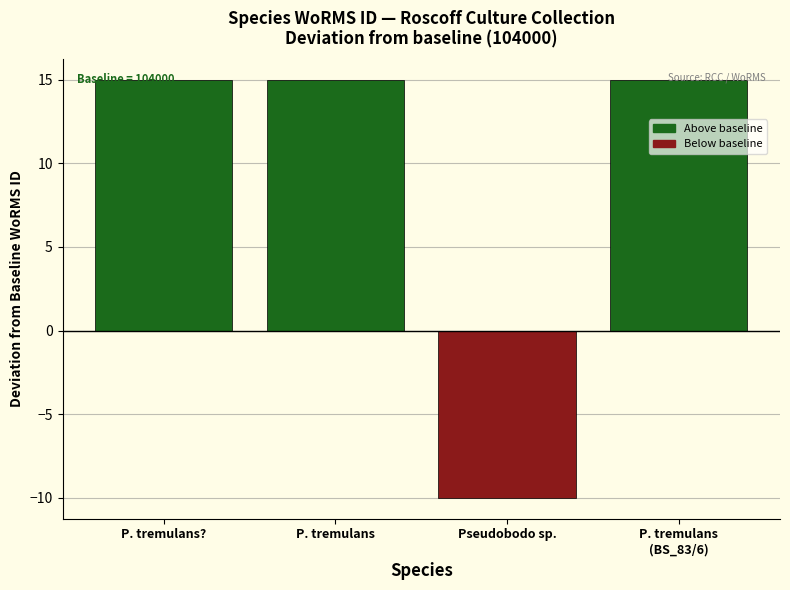

What is the difference between the values at P. tremulans? and Pseudobodo sp.?

25